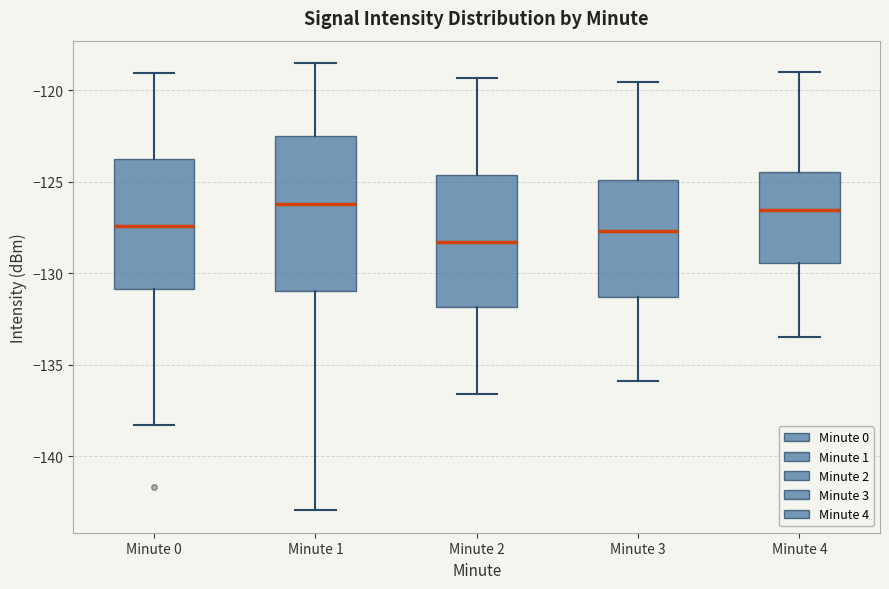

Reading left to right, transcribe this box plot: for each box, give where its median line is, the range the box spans, and where its two whiskers end, as read against the y-axis. The values are not printed on the chart, so give them approximately, as read against the axis.

Minute 0: median -127.5, box -131.0 to -124.0, whiskers -138.5 to -119.0
Minute 1: median -126.0, box -131.0 to -122.5, whiskers -143.0 to -118.5
Minute 2: median -128.5, box -132.0 to -124.5, whiskers -136.5 to -119.5
Minute 3: median -127.5, box -131.5 to -125.0, whiskers -136.0 to -119.5
Minute 4: median -126.5, box -129.5 to -124.5, whiskers -133.5 to -119.0